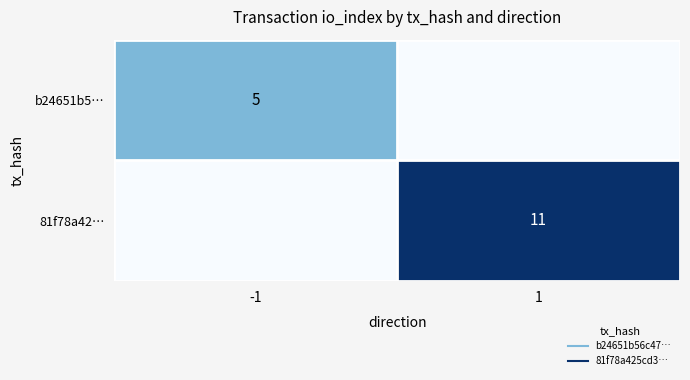

True or false: b24651b5… has a value of 8 at -1.

False